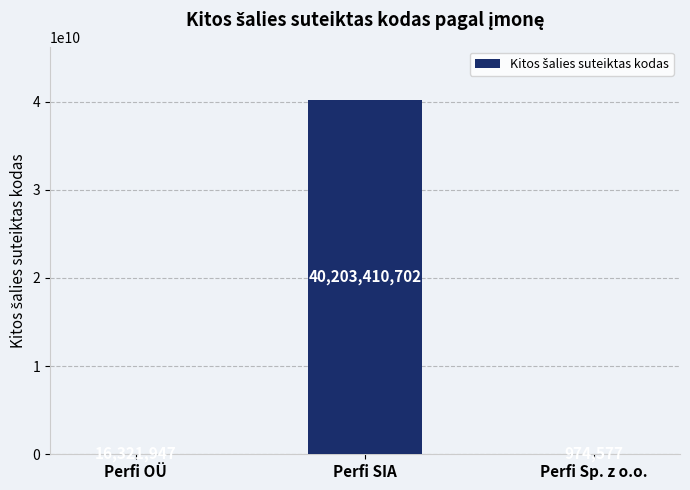

How many data points does each series have?

3